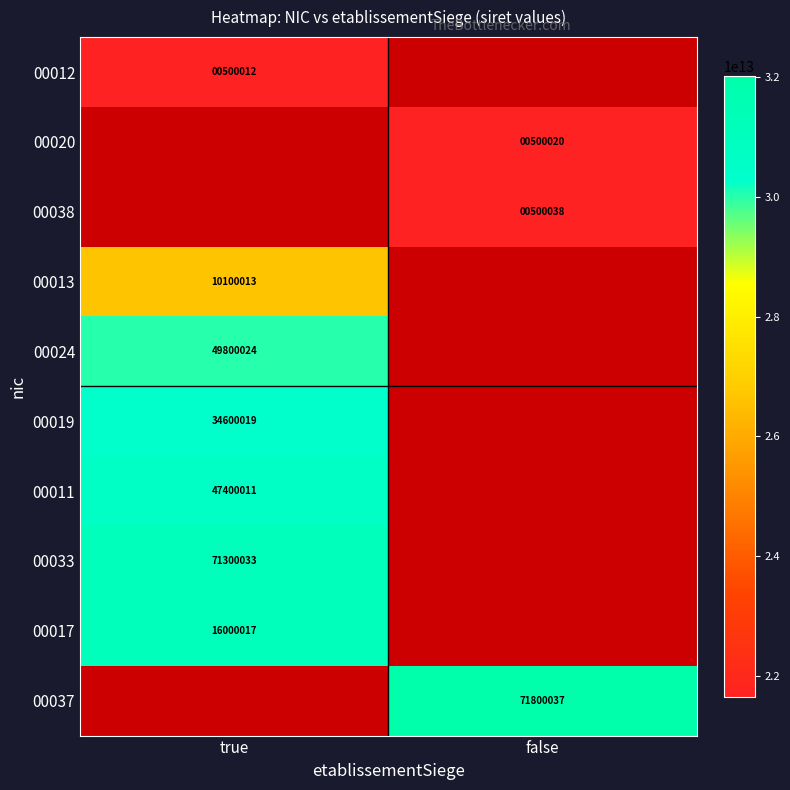

The value of 00013 at true is 10100013. True or false?

True